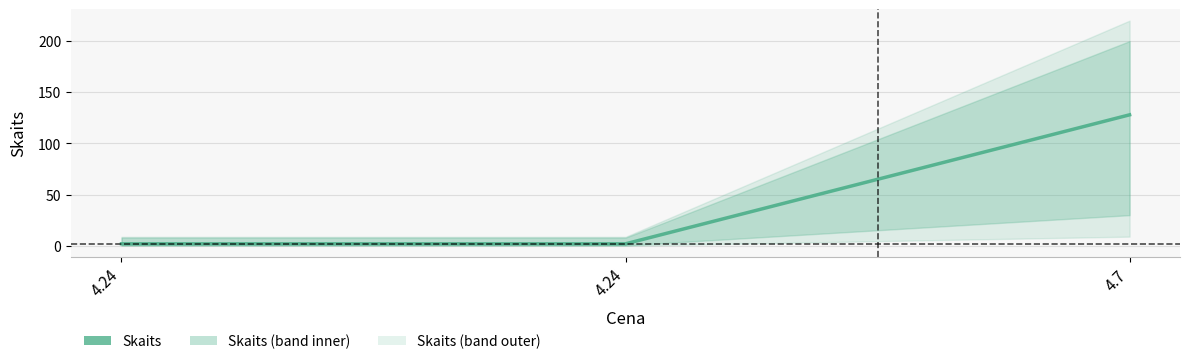

Which label corresponds to the largest value in the chart?

4.7